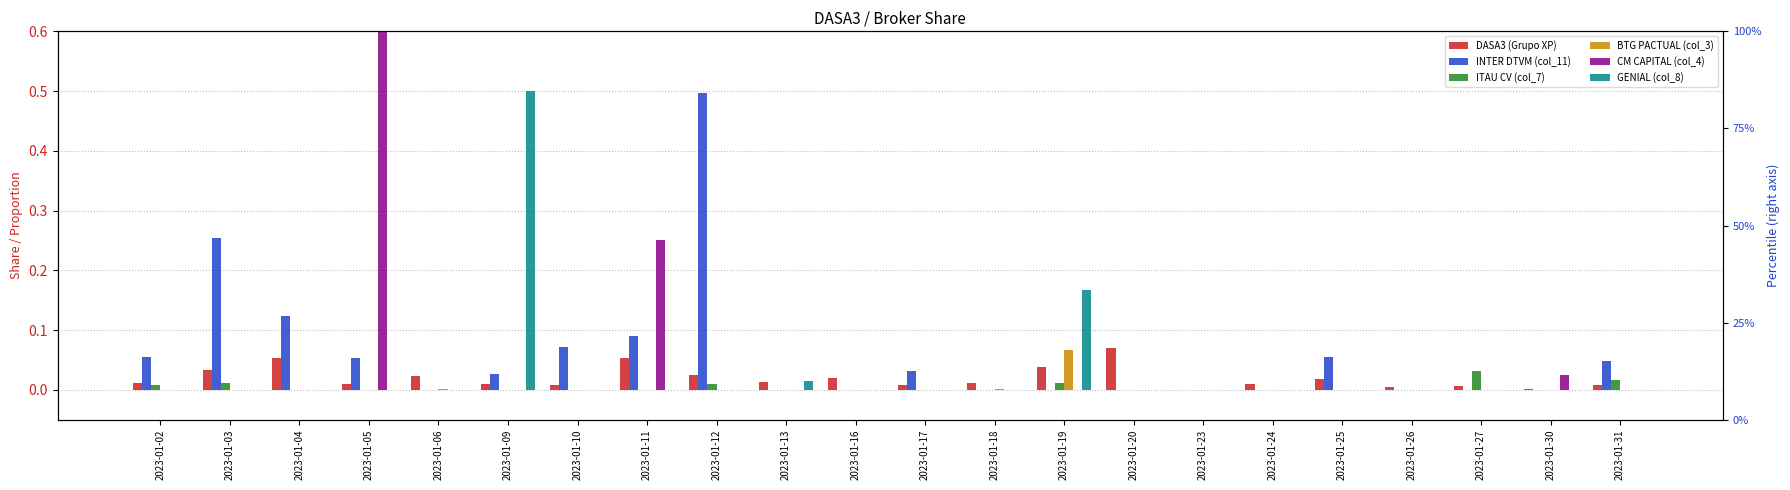

Reading left to right, transcribe all the data shown in this chart.

DASA3 (Grupo XP): 0.0	0.0	0.1	0.0	0.0	0.0	0.0	0.1	0.0	0.0	0.0	0.0	0.0	0.0	0.1	0.0	0.0	0.0	0.0	0.0	0.0	0.0
INTER DTVM (col_11): 0.1	0.3	0.1	0.1	0.0	0.0	0.1	0.1	0.5	0.0	0.0	0.0	0.0	0.0	0.0	0.0	0.0	0.1	0.0	0.0	0.0	0.0
ITAU CV (col_7): 0.0	0.0	0.0	0.0	0.0	0.0	0.0	0.0	0.0	0.0	0.0	0.0	0.0	0.0	0.0	0.0	0.0	0.0	0.0	0.0	0.0	0.0
BTG PACTUAL (col_3): 0.0	0.0	0.0	0.0	0.0	0.0	0.0	0.0	0.0	0.0	0.0	0.0	0.0	0.1	0.0	0.0	0.0	0.0	0.0	0.0	0.0	0.0
CM CAPITAL (col_4): 0.0	0.0	0.0	1.0	0.0	0.0	0.0	0.3	0.0	0.0	0.0	0.0	0.0	0.0	0.0	0.0	0.0	0.0	0.0	0.0	0.0	0.0
GENIAL (col_8): 0.0	0.0	0.0	0.0	0.0	0.5	0.0	0.0	0.0	0.0	0.0	0.0	0.0	0.2	0.0	0.0	0.0	0.0	0.0	0.0	0.0	0.0